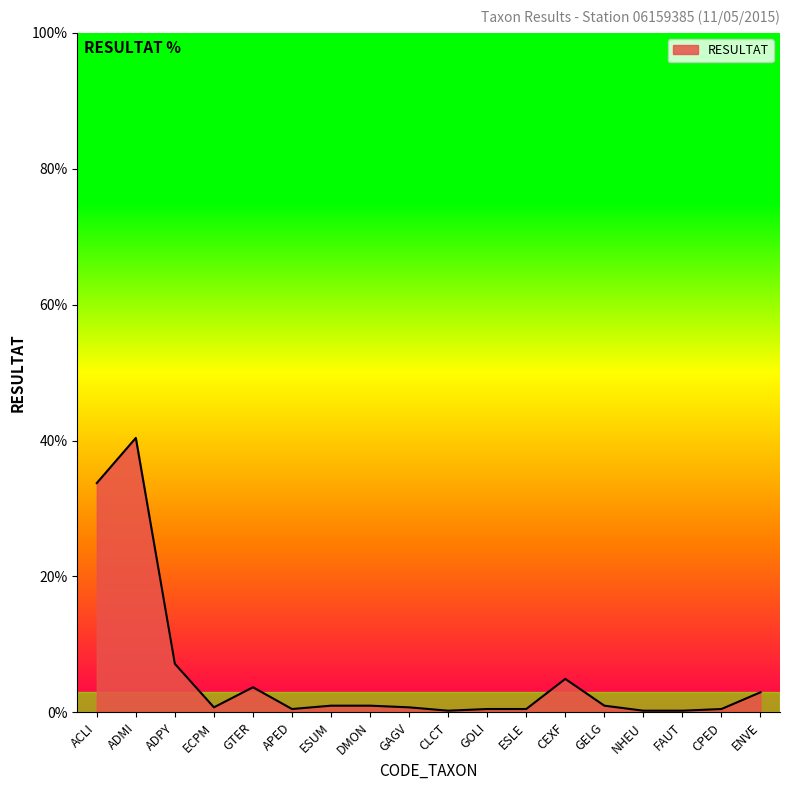

What is the greatest value displayed?

40.4